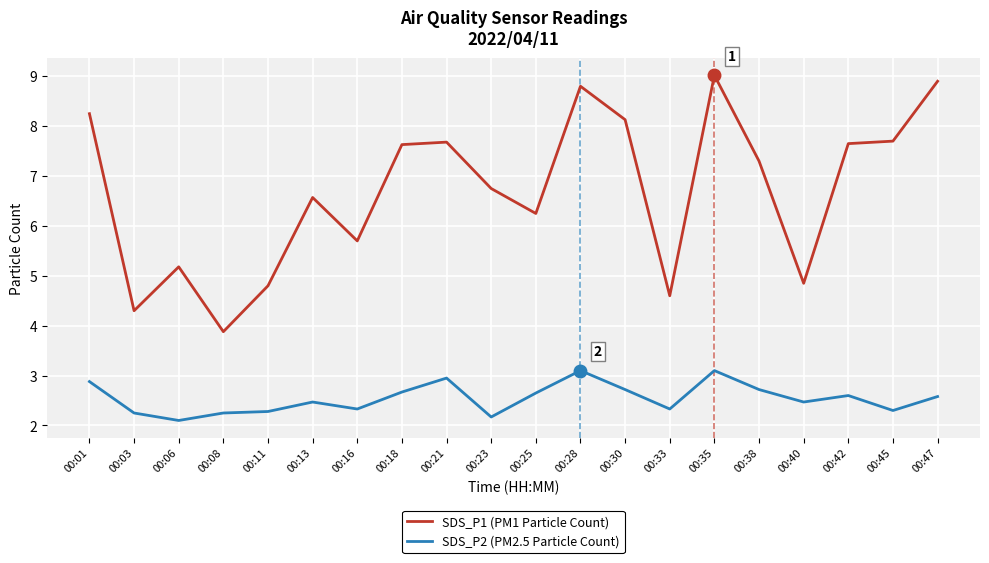

Does the chart have visible grid lines?

Yes